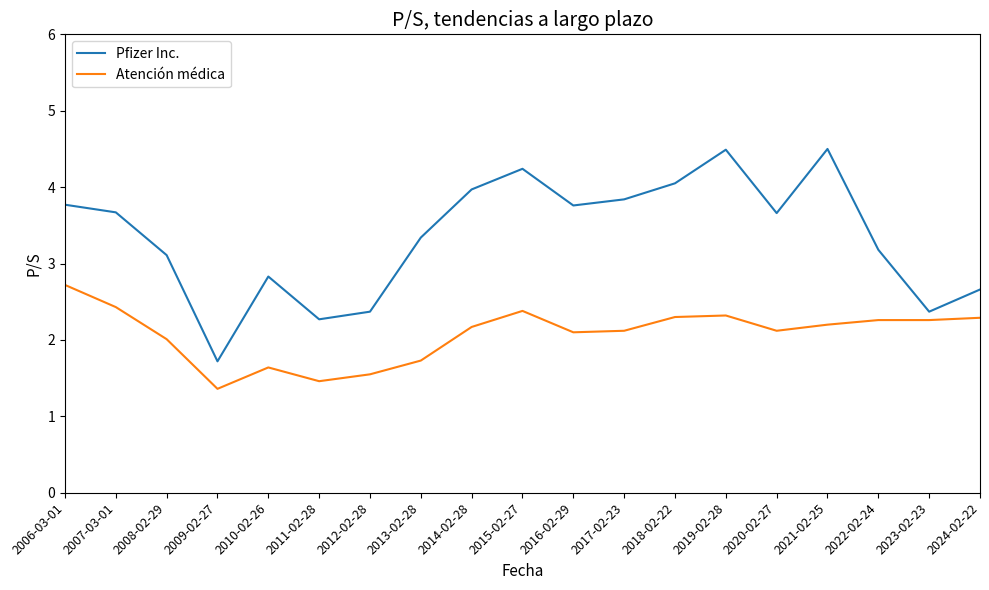

Which series has the largest range (max minus min)?

Pfizer Inc.